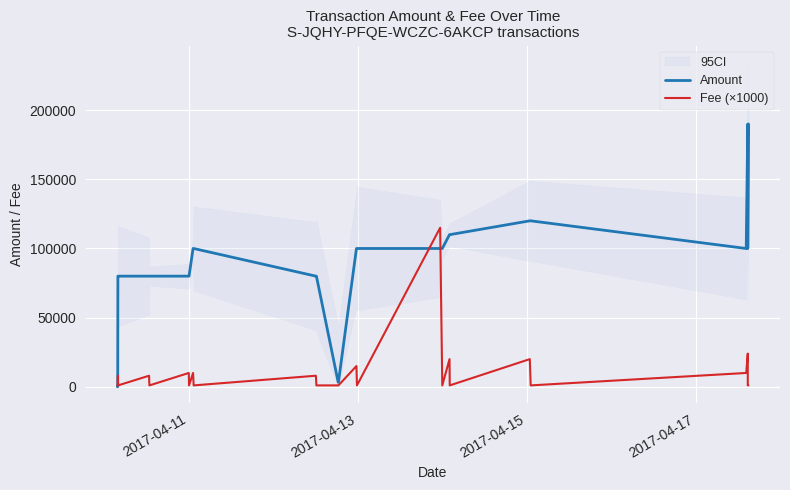

List the series in order of their overall mean, lowest first.

Fee (×1000), Amount